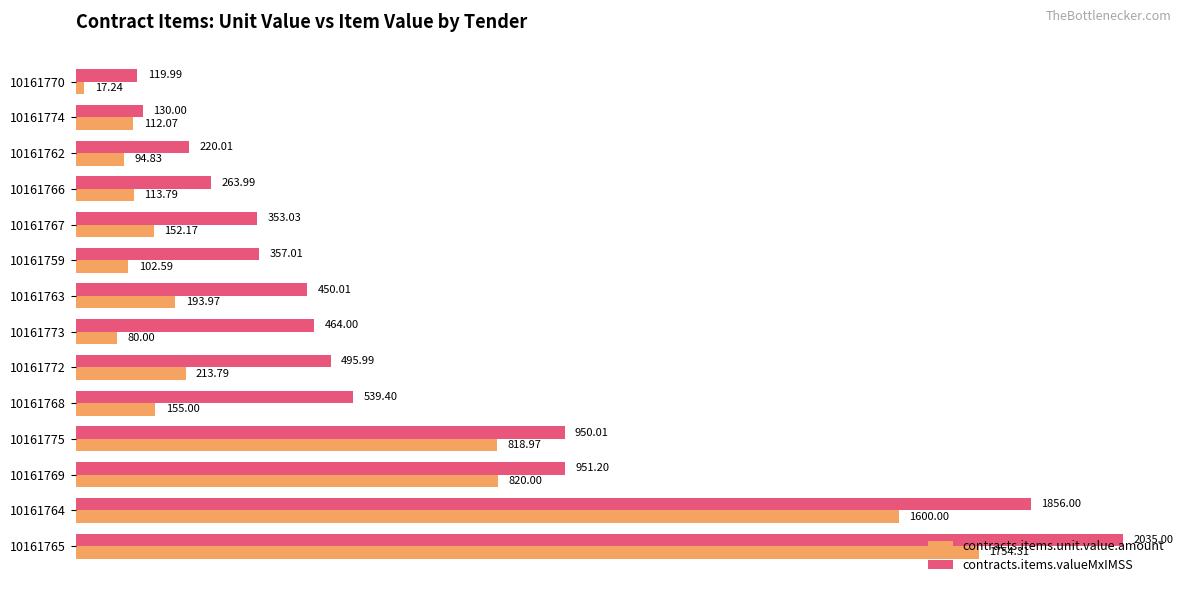

At which category is the sum across all series the highest?

10161765